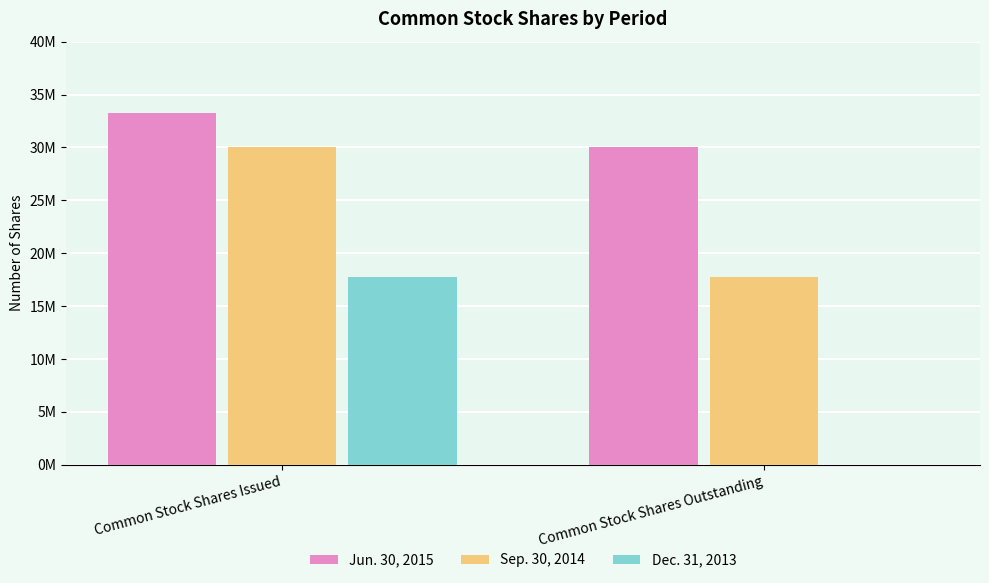

Which series has the largest total across all categories?

Jun. 30, 2015